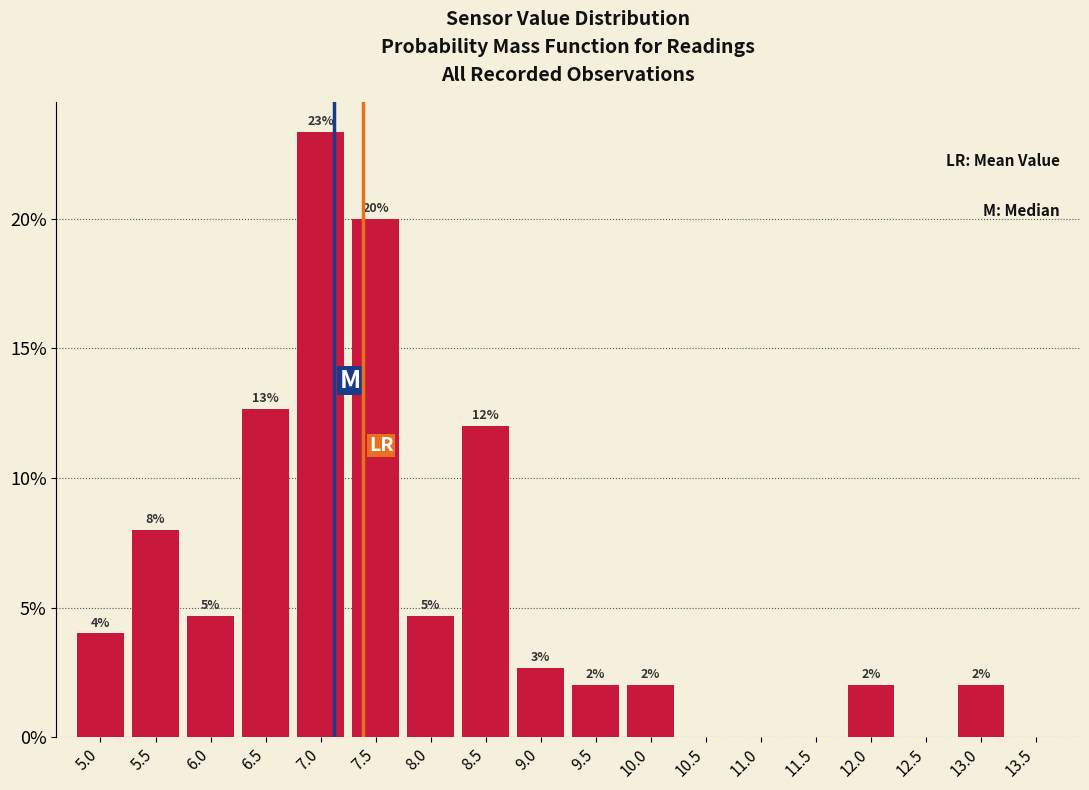

What is the maximum value shown in the chart?

23.3